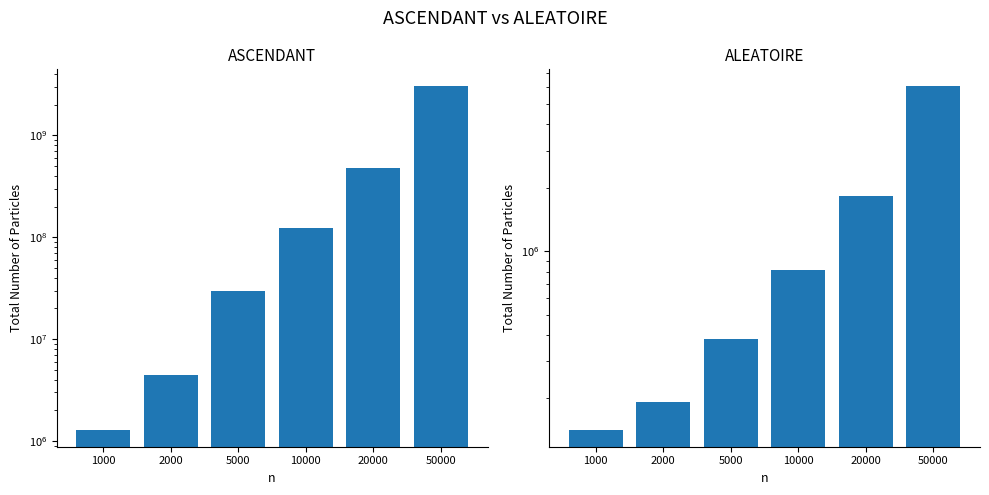

What is the greatest value displayed?

3022375840